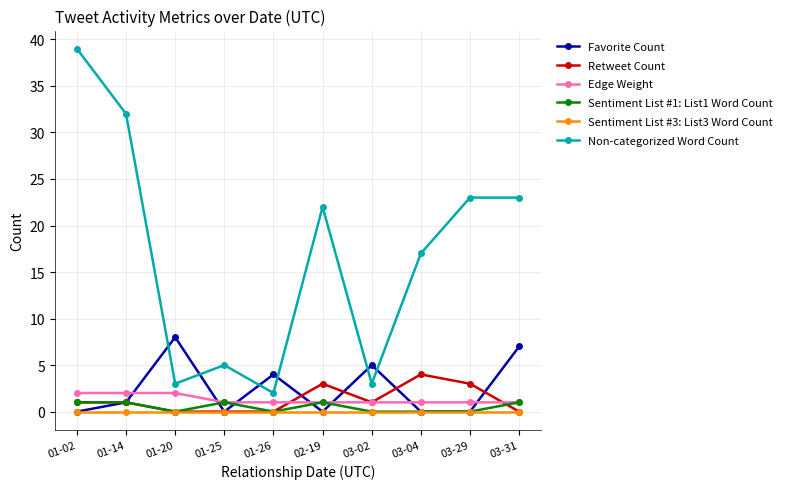

Which category has the highest value across all series?

01-02